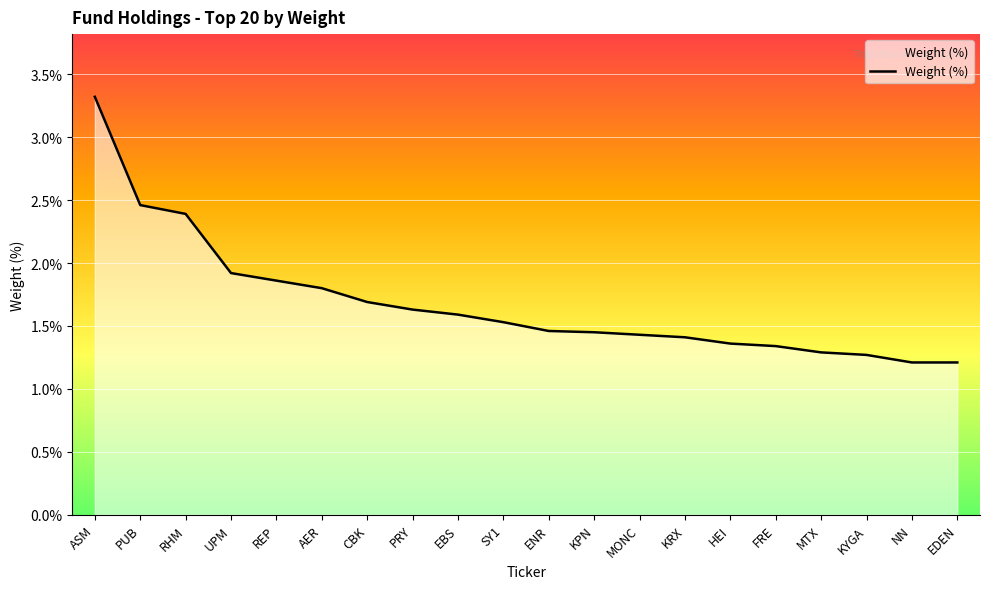

What is the difference between the maximum and minimum values?

2.1